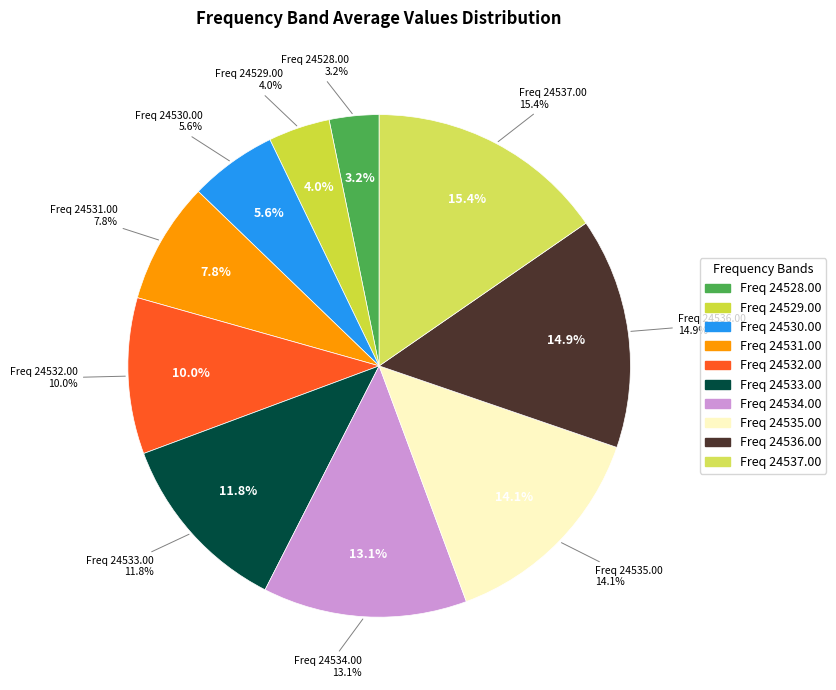

Does any single category account for the majority?

No